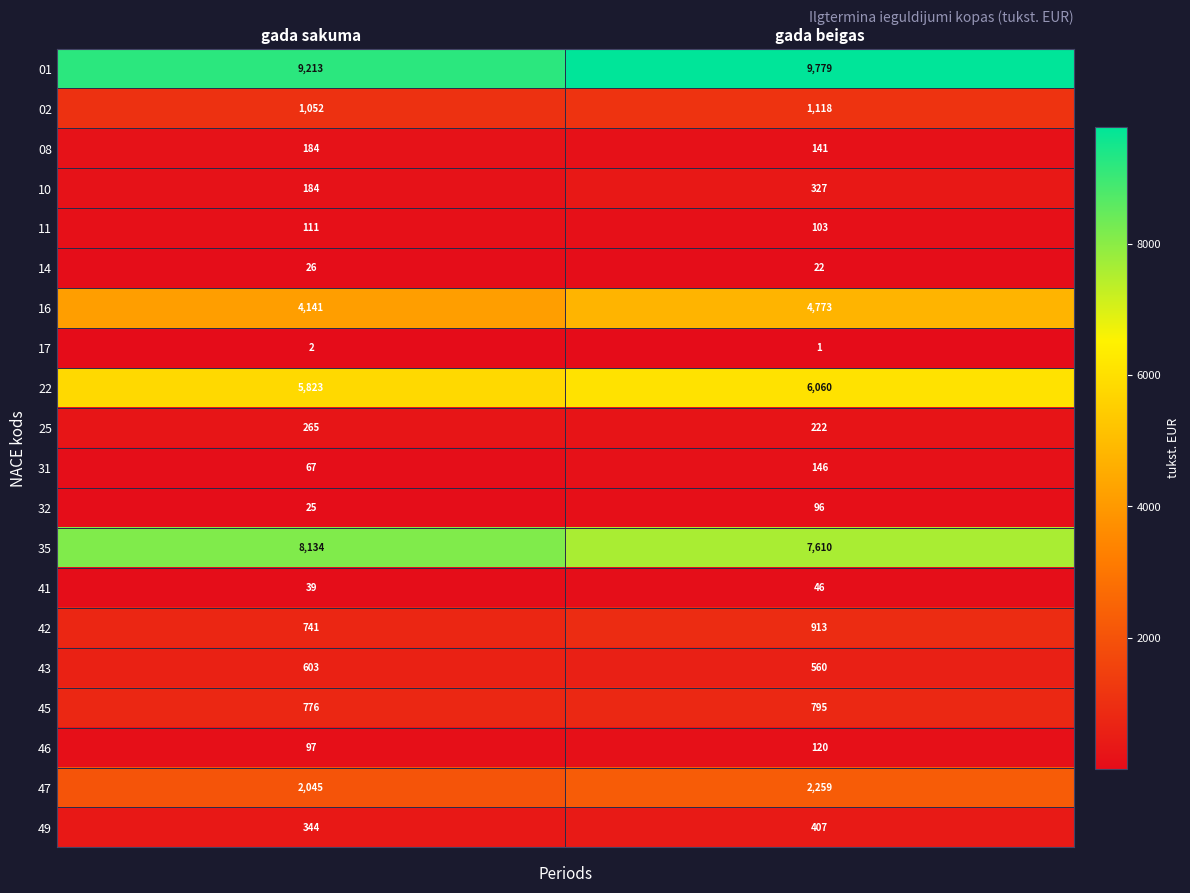

How many data points does each series have?

2